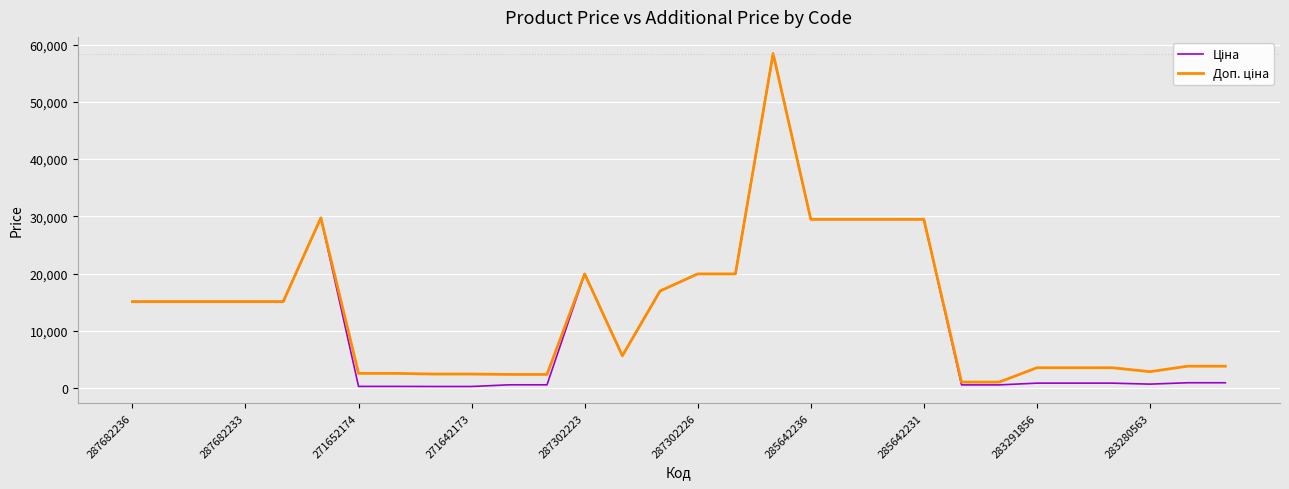

What is the greatest value displayed?

58426.5